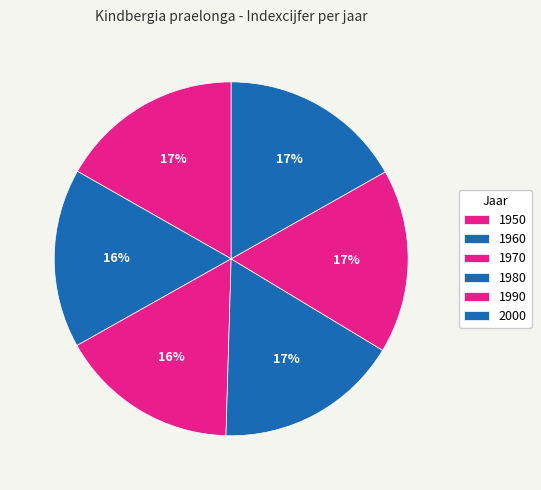

To the nearest percent, what portion does 1990 represent?

17%